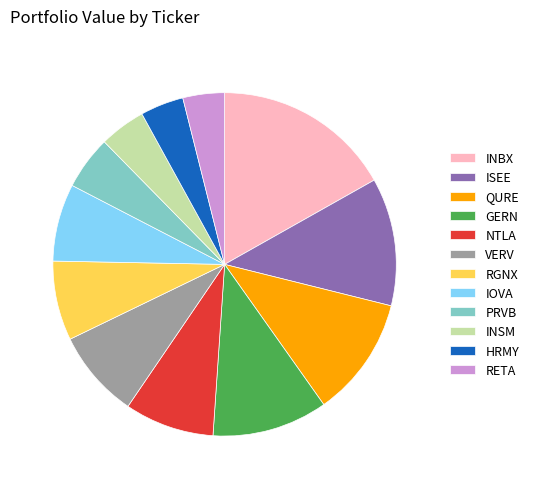

Is it true that INSM is 4% of the pie?

True